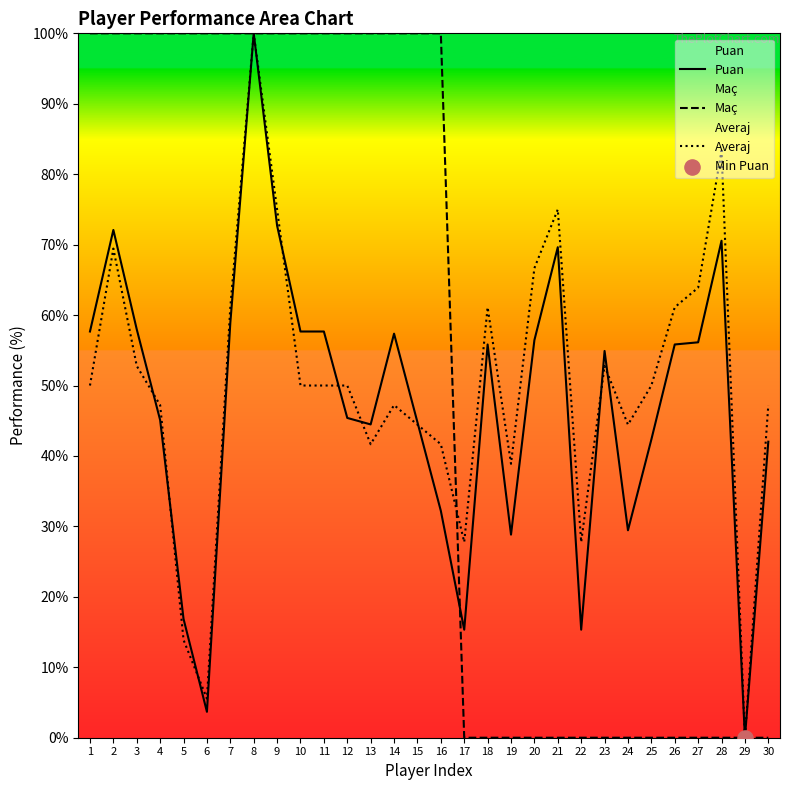

What are all the series names shown in the legend?

Puan, Maç, Averaj